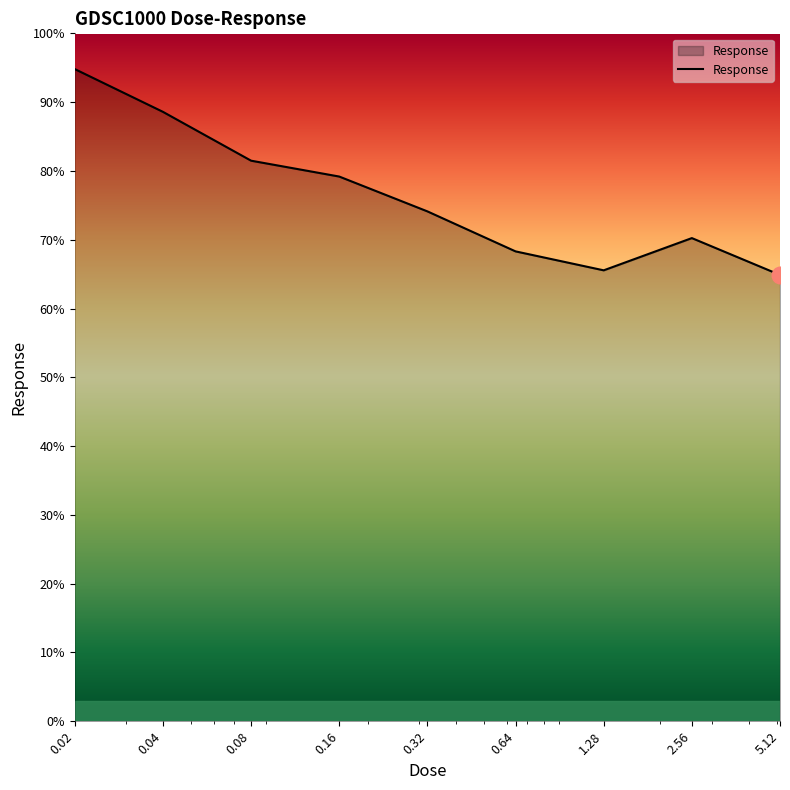

How many lines are shown in the chart?

1